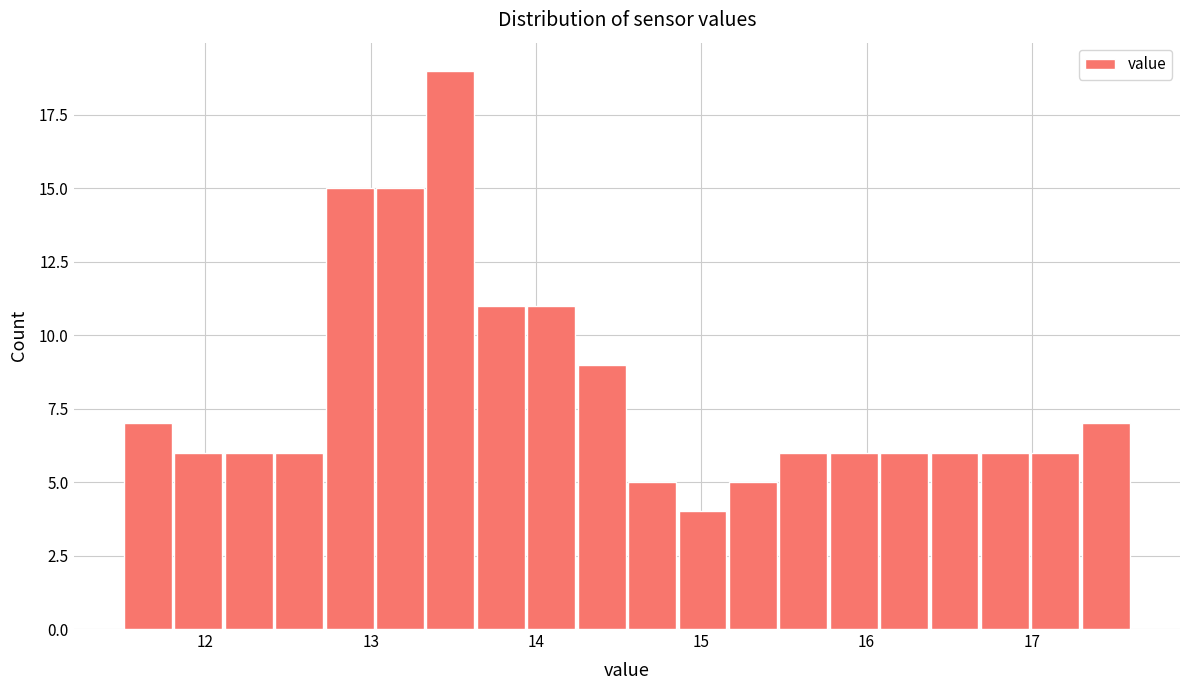

Around what value on the x-axis is the tallest bar? Give the approximate position of its centre, as read against the axis.

13.5